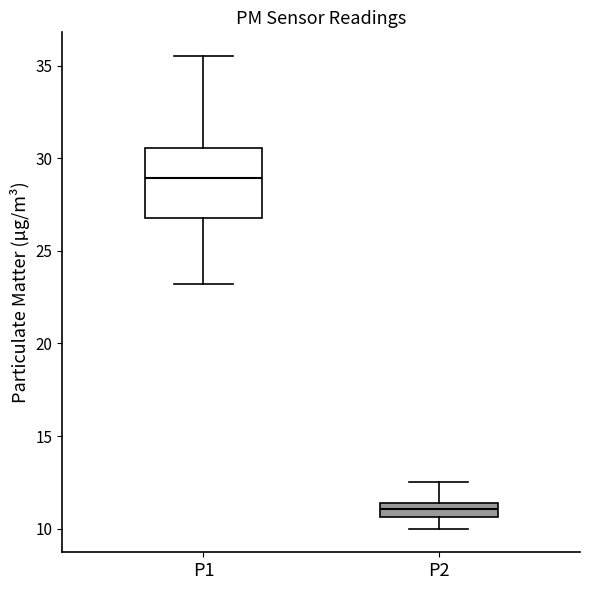

Which box's median line is the lowest?

P2